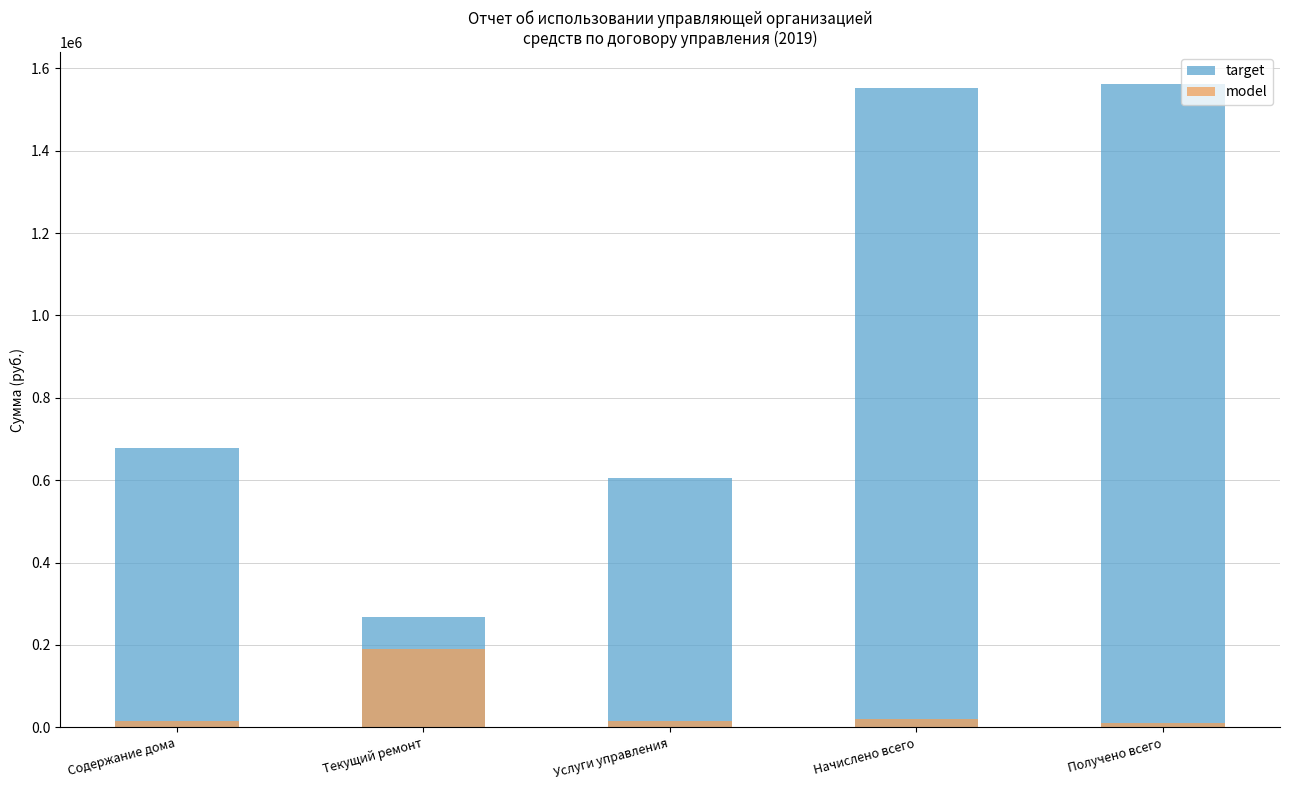

Reading right to left, extract all data points from this chart.

target: Получено всего=1561630.6	Начислено всего=1551380.6	Услуги управления=605472.0	Текущий ремонт=268964.5	Содержание дома=676944.1
model: Получено всего=10108.8	Начислено всего=20017.8	Услуги управления=14327.6	Текущий ремонт=188998.1	Содержание дома=15046.5